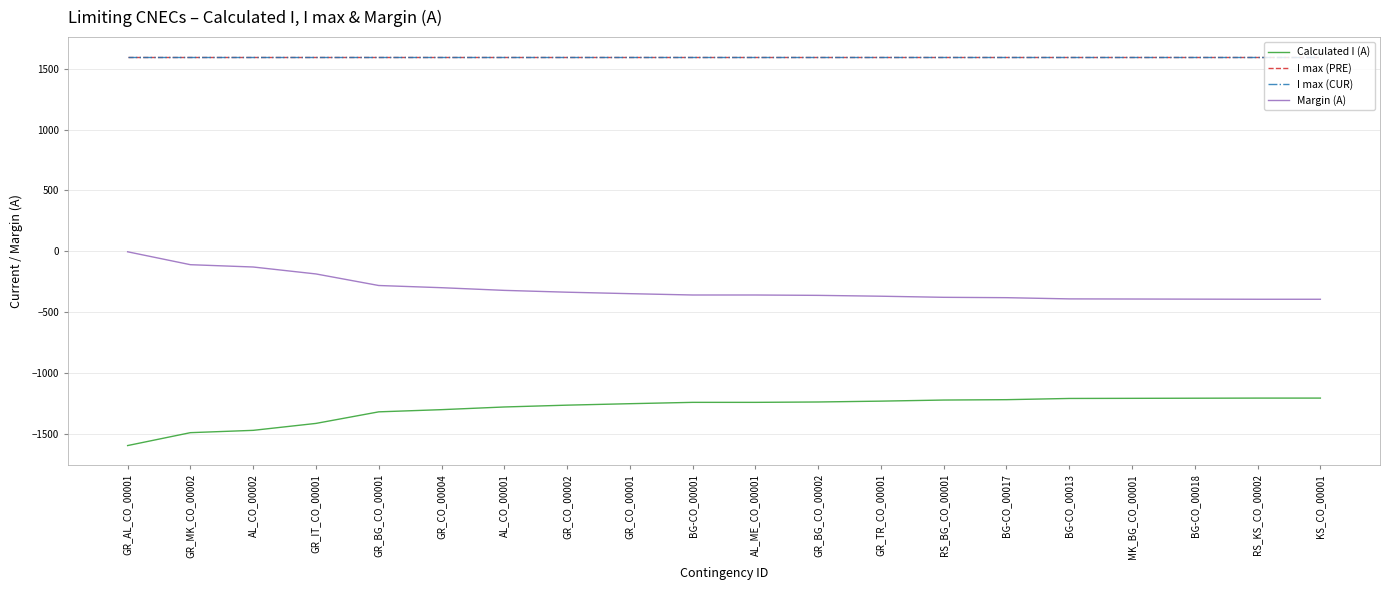

Which series has the largest range (max minus min)?

Calculated I (A)